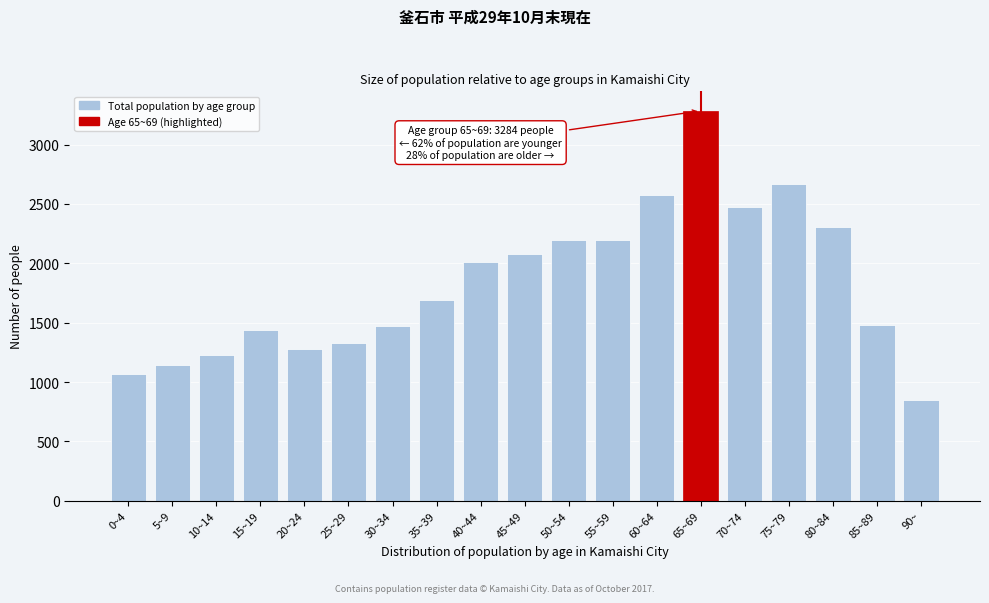

Read the value at 5~9.

1139